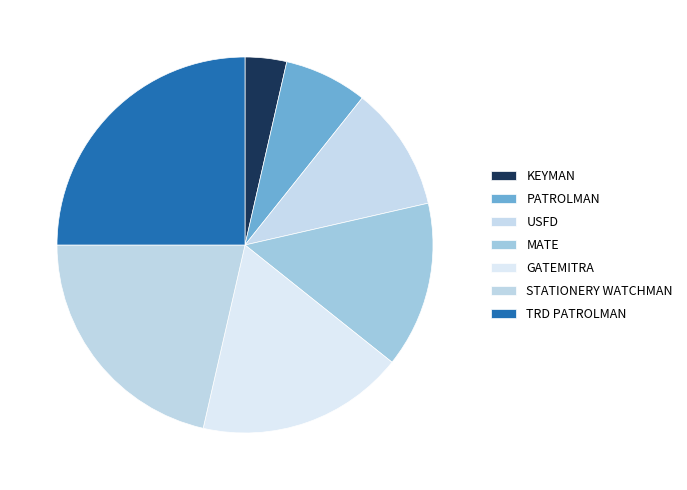

To the nearest percent, what portion does USFD represent?

11%